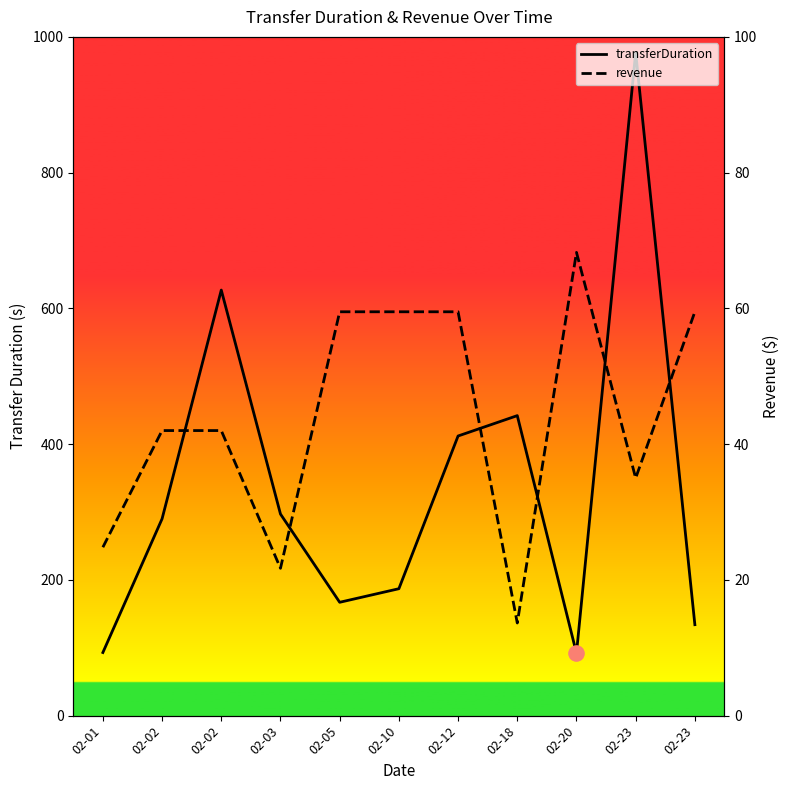

What is the total value across all series at 02-01?

117.8